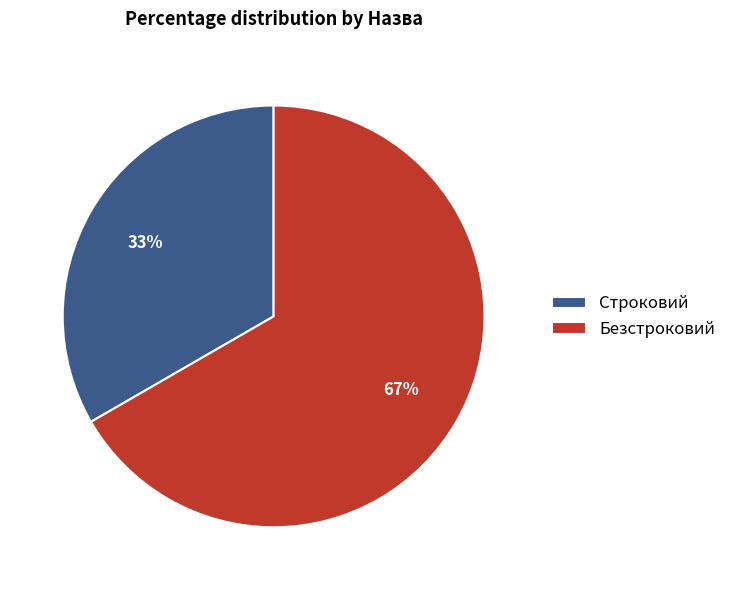

Is the sum of Строковий and Безстроковий greater than half?

Yes